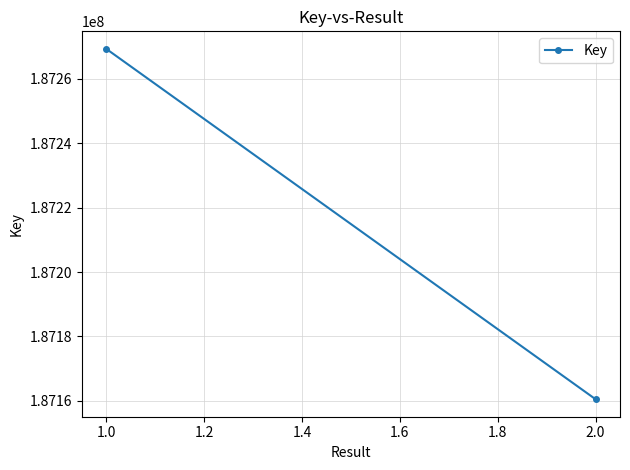

What is the sum of all values?

374429825